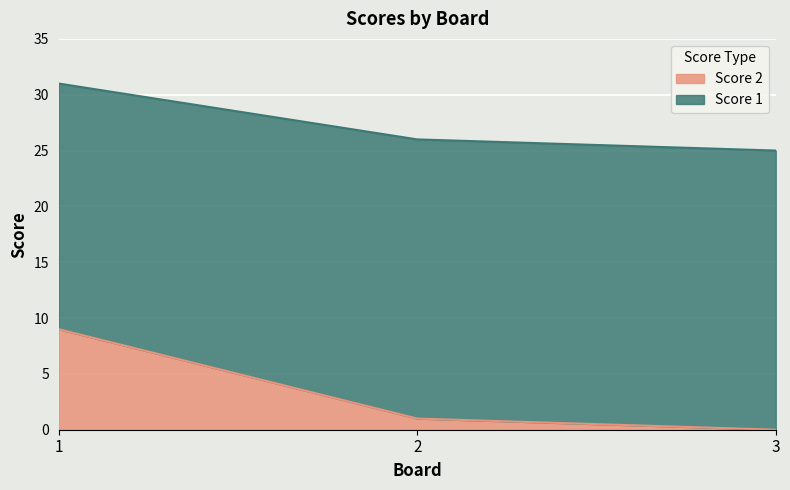

Count the number of categories in the chart.

3